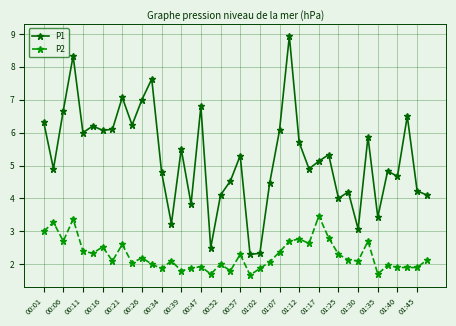

True or false: P2 and P1 intersect in this chart.

False